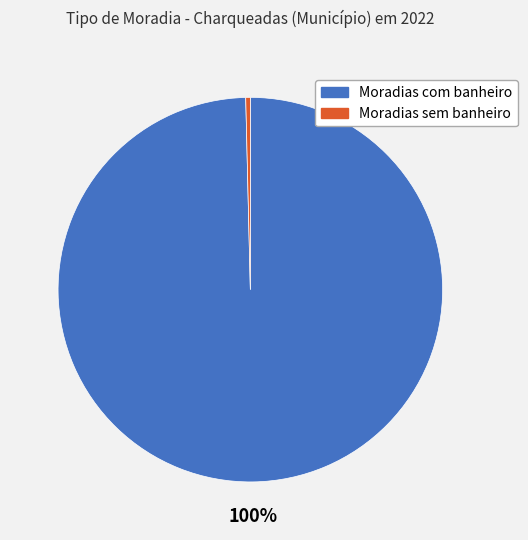

Do Moradias com banheiro and Moradias sem banheiro together represent more than half of the pie?

Yes